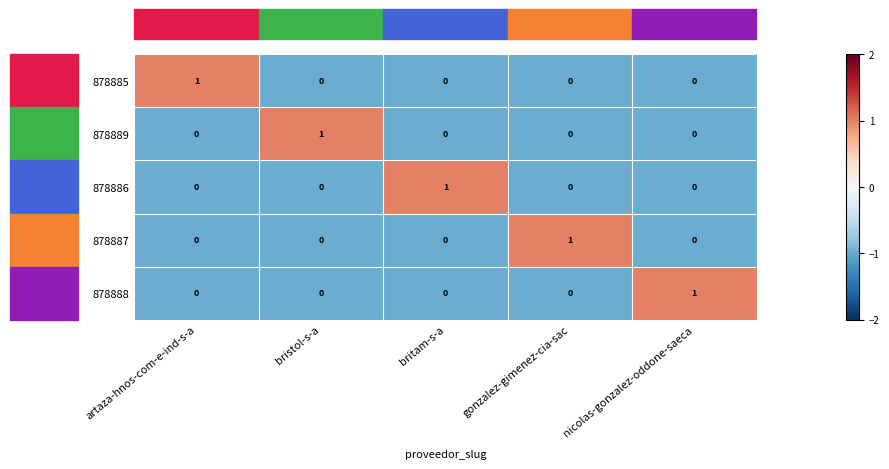

At how many categories does at least one series exceed 0?

5